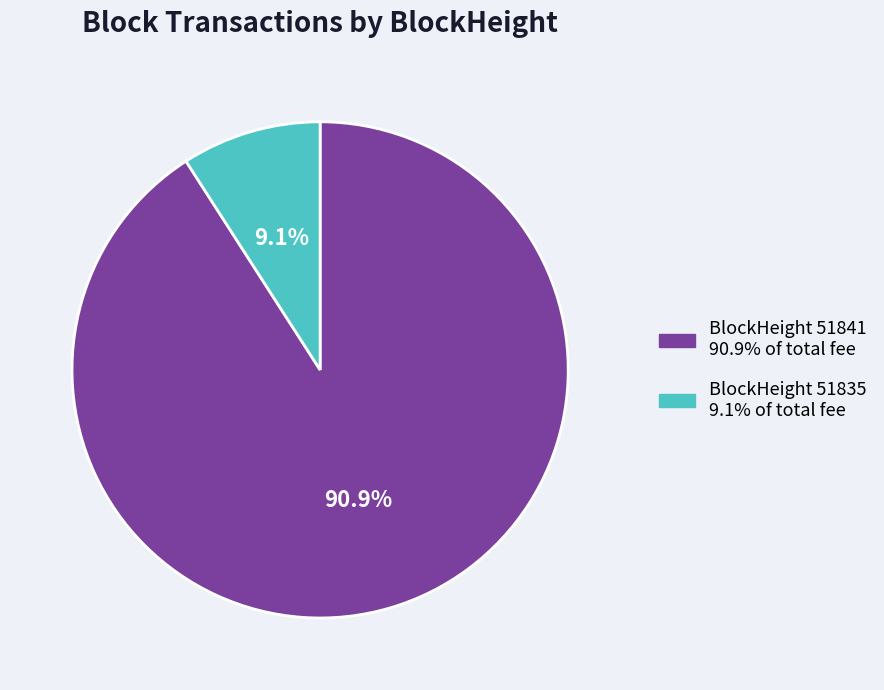

Is there a majority slice in this chart?

Yes